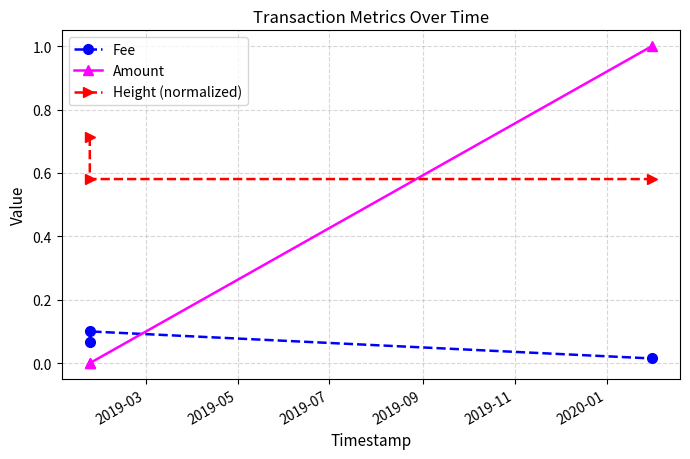

List the series in order of their overall mean, highest first.

Height (normalized), Amount, Fee